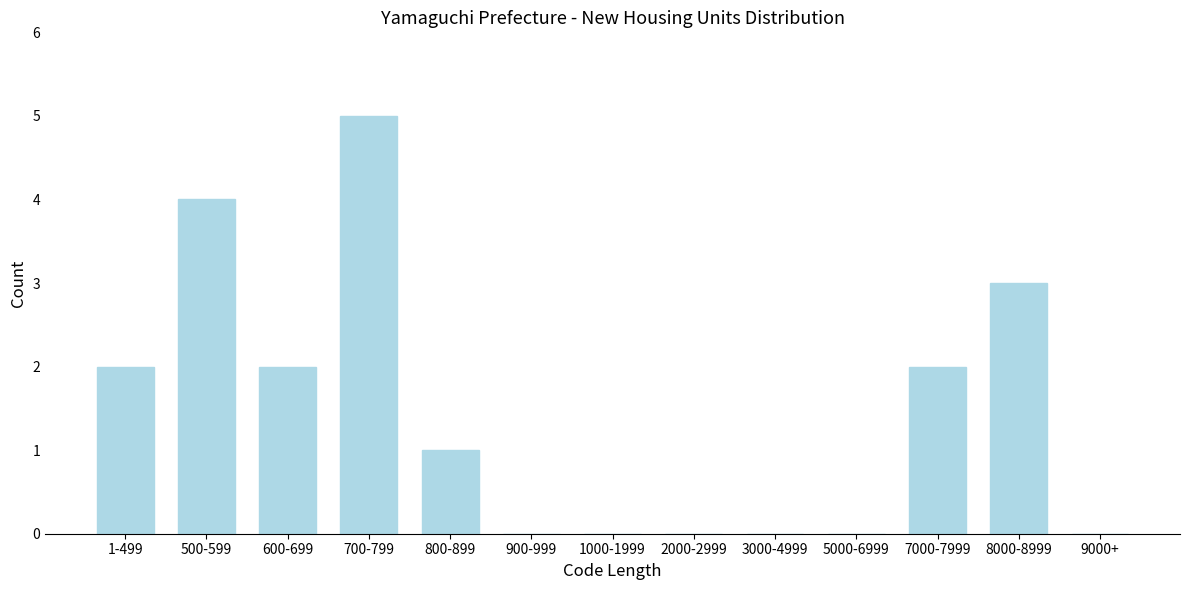

Reading left to right, extract all data points from this chart.

1-499=2	500-599=4	600-699=2	700-799=5	800-899=1	900-999=0	1000-1999=0	2000-2999=0	3000-4999=0	5000-6999=0	7000-7999=2	8000-8999=3	9000+=0